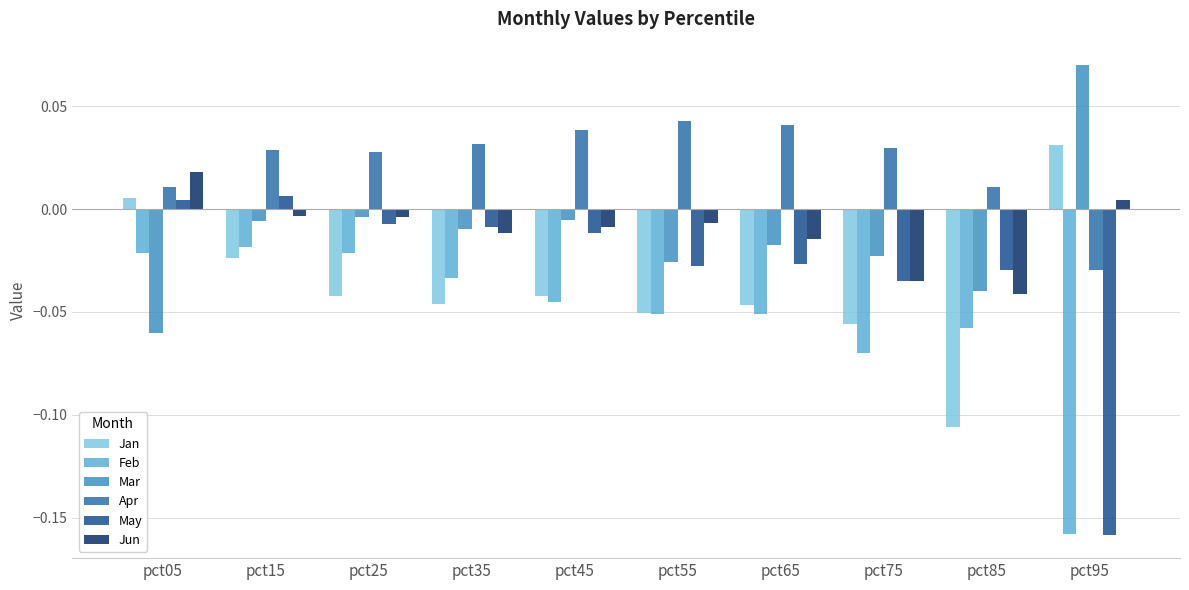

At how many categories does at least one series exceed 0?

10